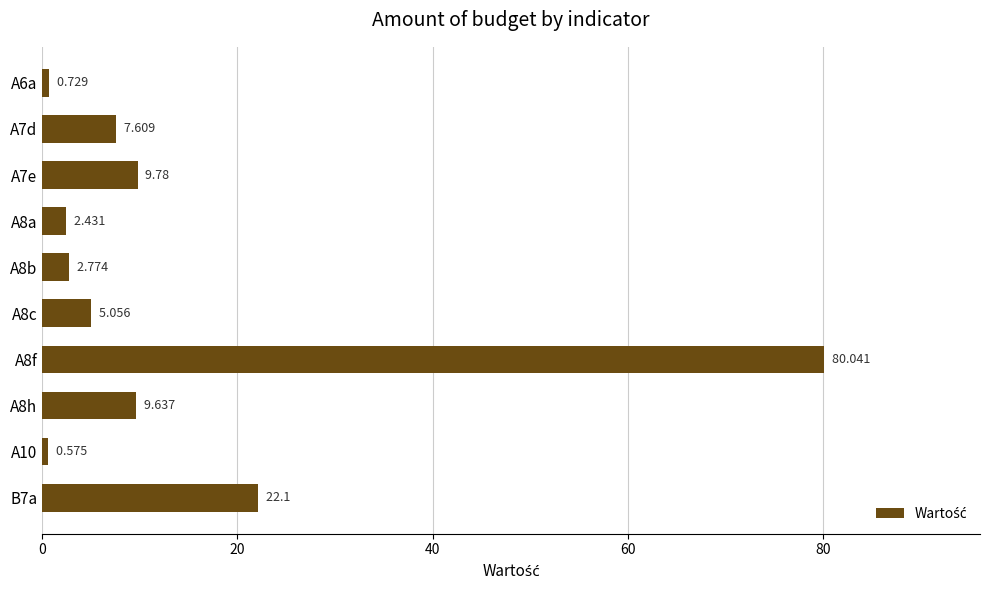

How many bars are there in total?

10